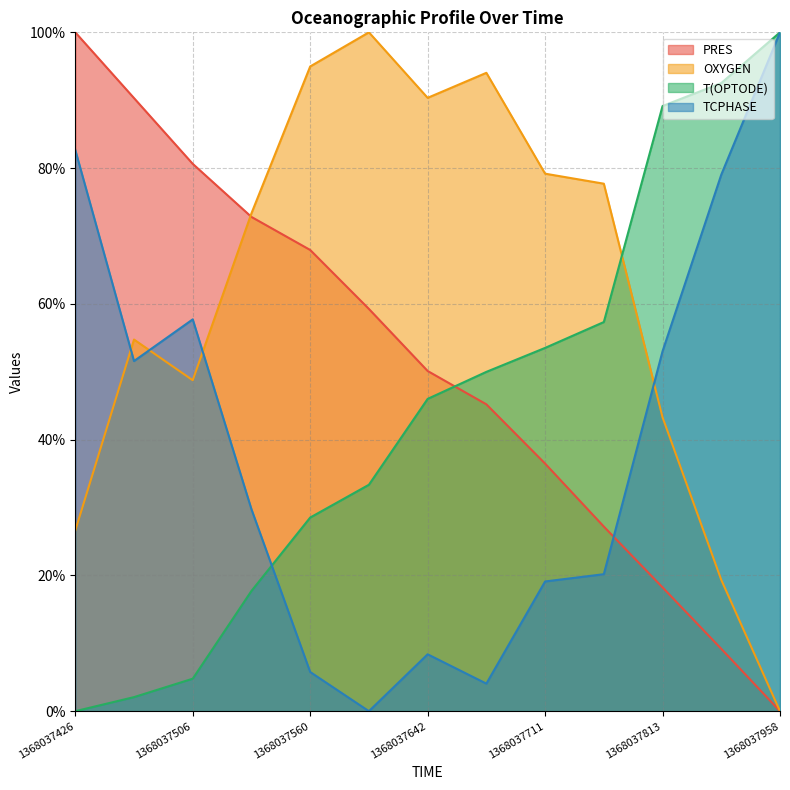

What is the spread (max minus min) of values at 1368037958?

100.0